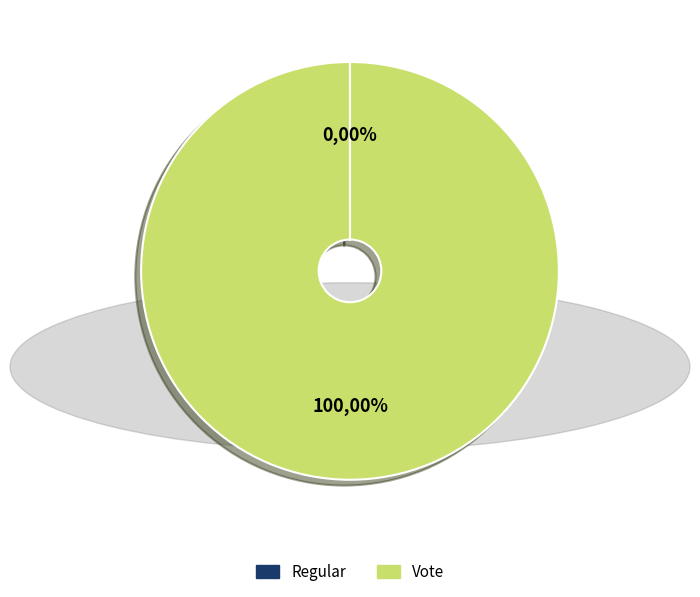

Combined, what portion of the pie is Regular and Vote?

100.0%